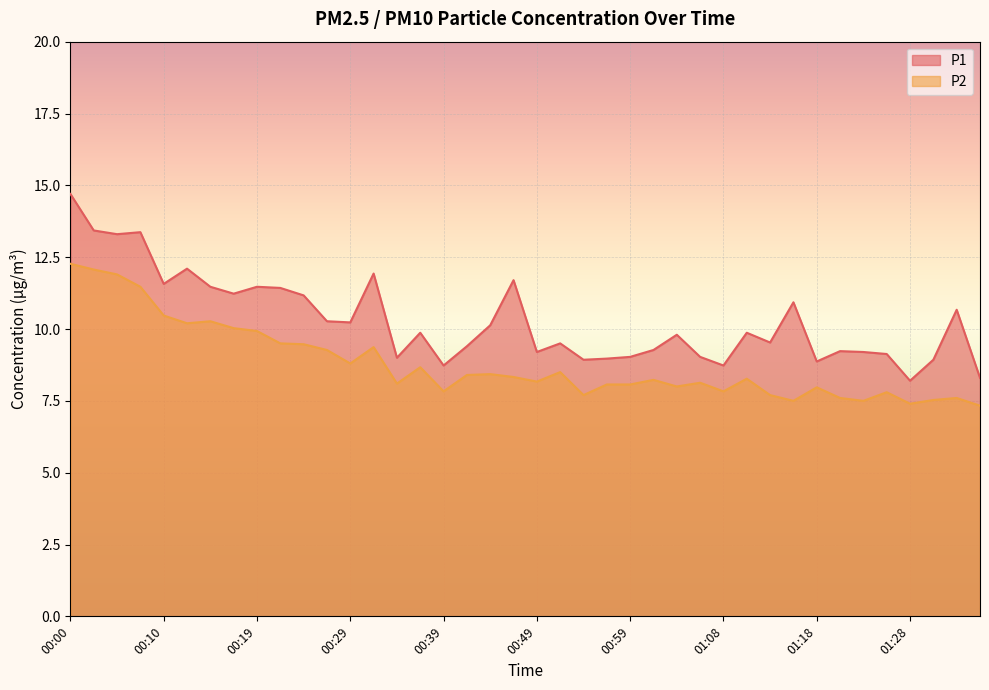

How many data points does each series have?

40